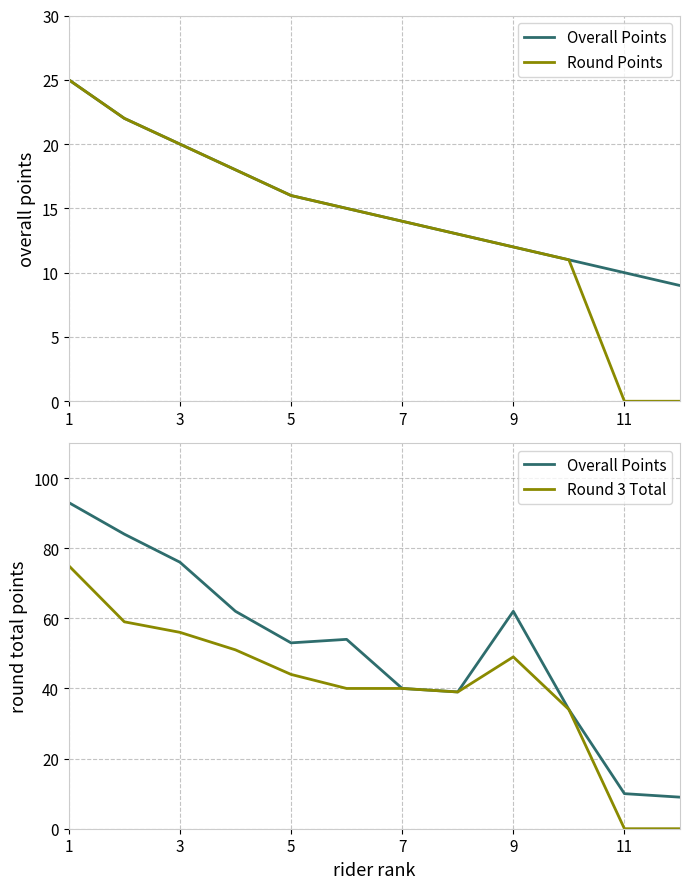

Which has a higher value, 8 or 9?

8